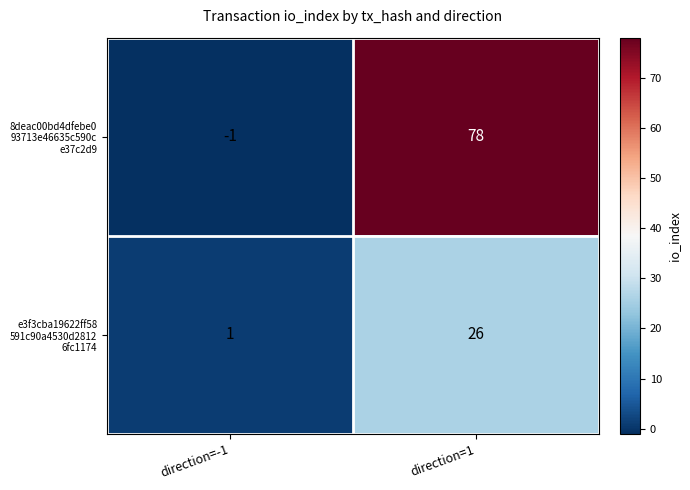

Which category has the highest value across all series?

direction=1